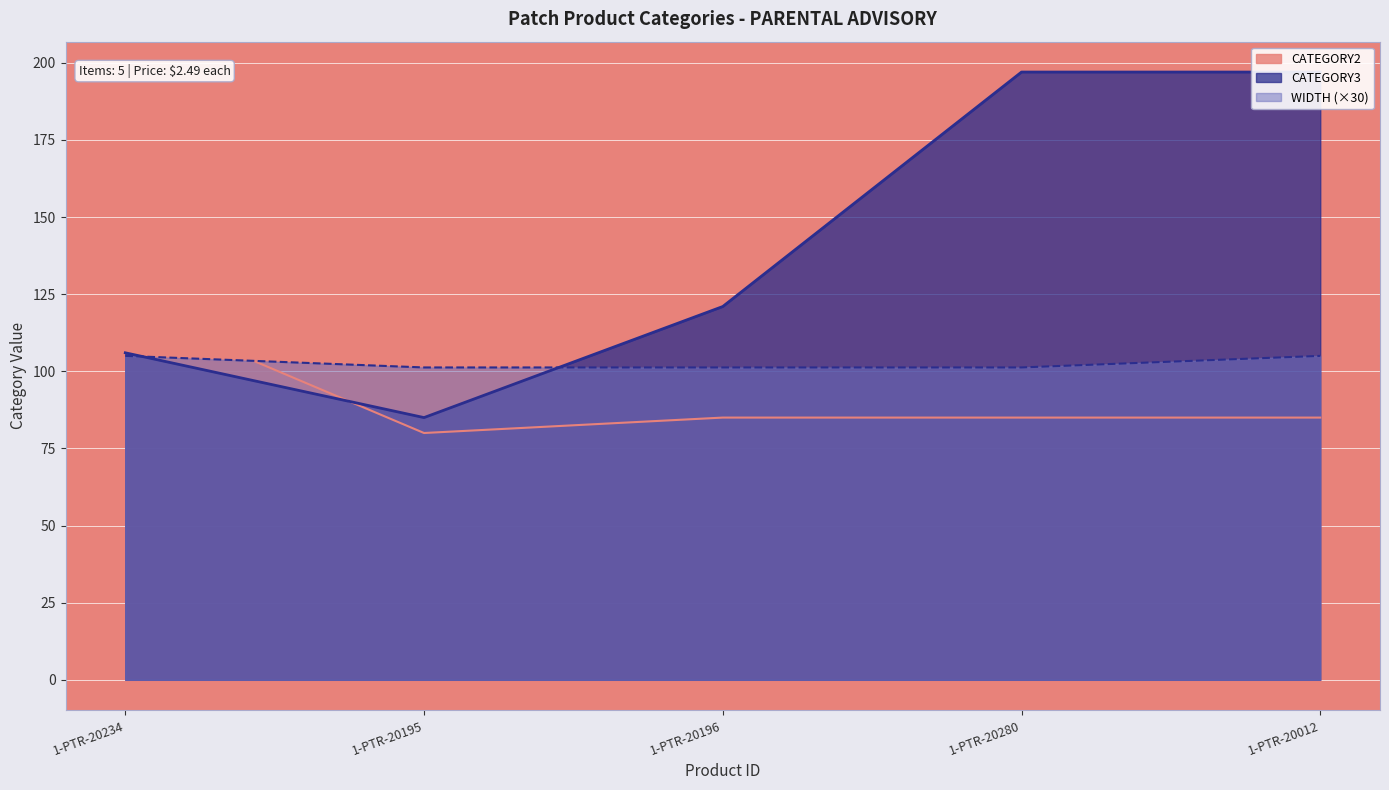

What is the minimum value shown in the chart?

80.0